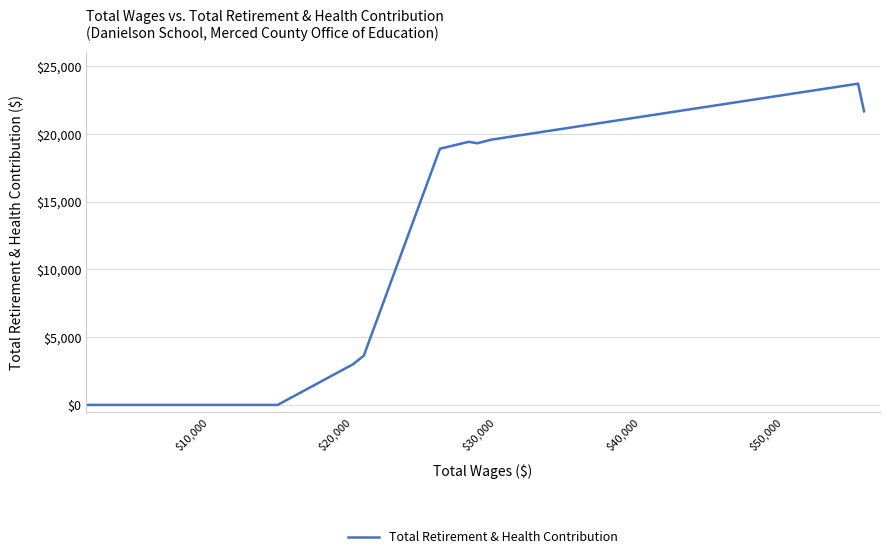

The chart shows a value of 30082 at $50,000. True or false?

False